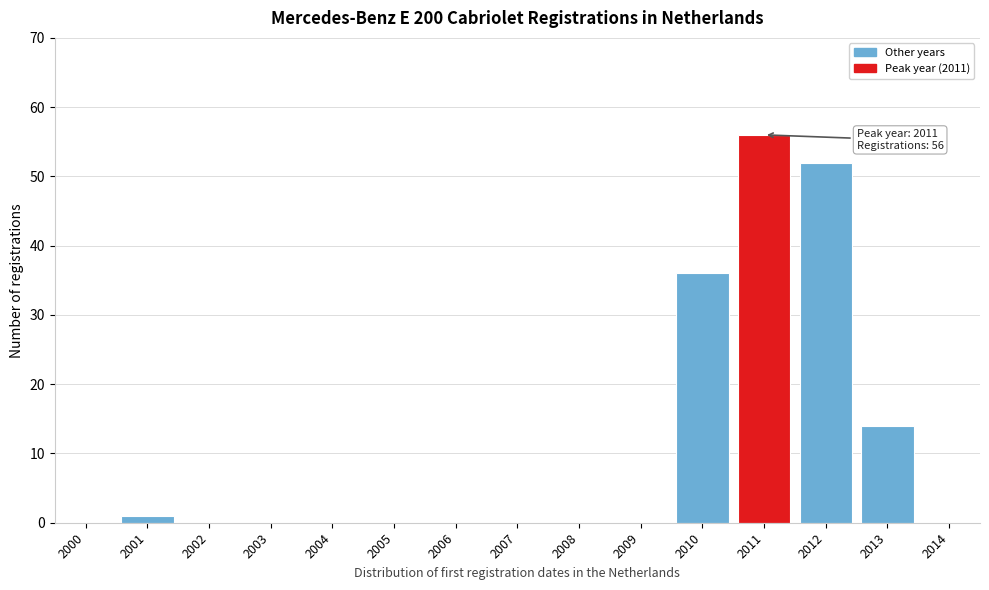

Reading right to left, what are all the values shown in this chart?

2014=0	2013=14	2012=52	2011=56	2010=36	2009=0	2008=0	2007=0	2006=0	2005=0	2004=0	2003=0	2002=0	2001=1	2000=0